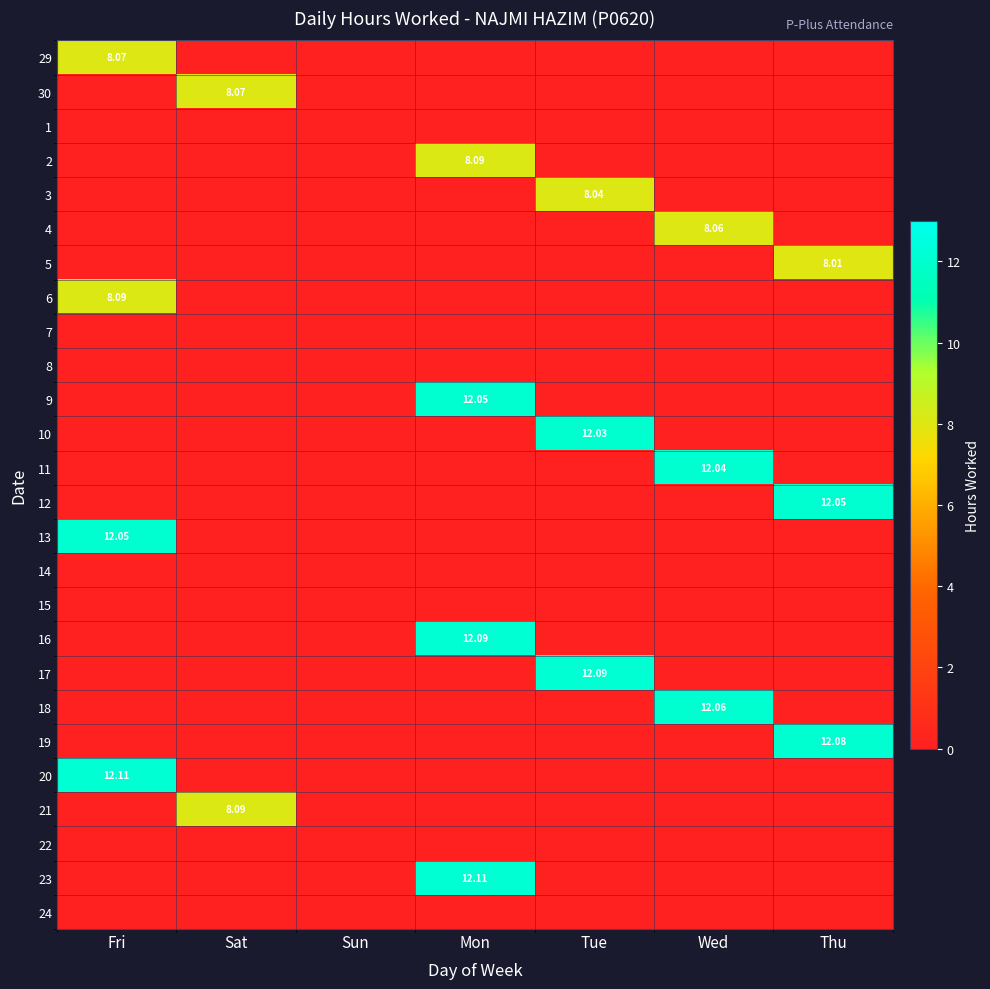

Which series has the widest spread of values?

20